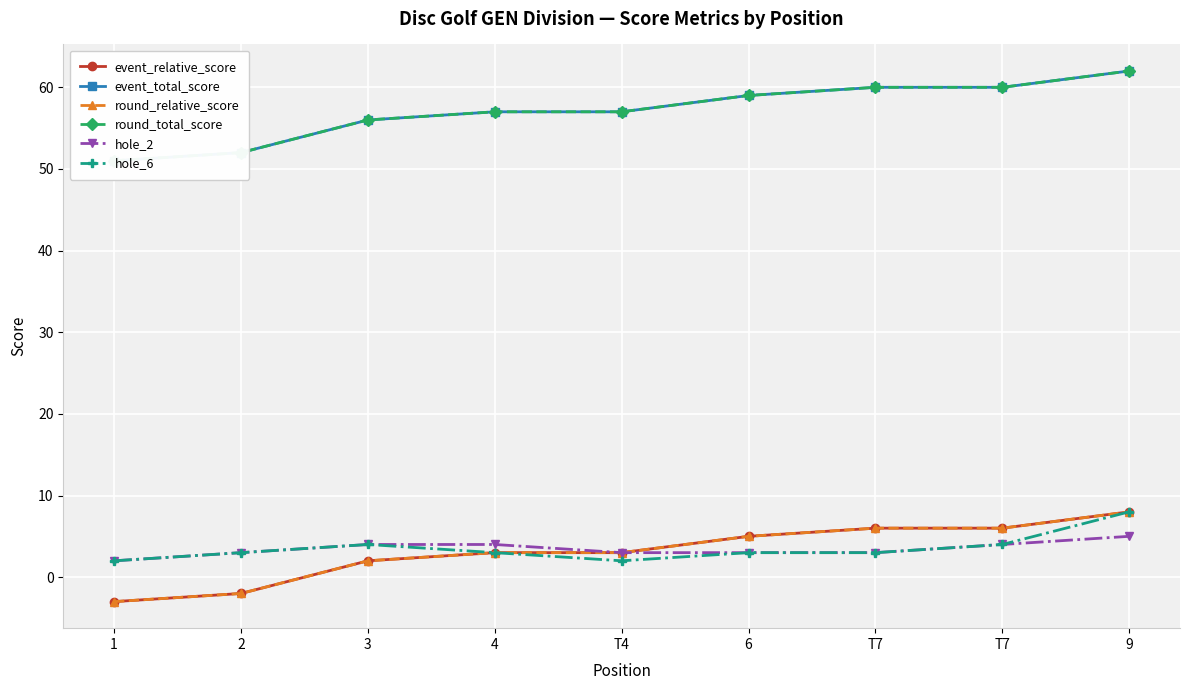

True or false: event_total_score and event_relative_score intersect in this chart.

False